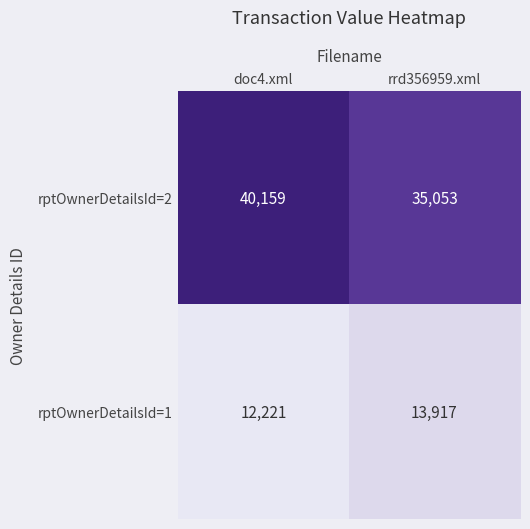

What is the average value of the rptOwnerDetailsId=1 series?

13069